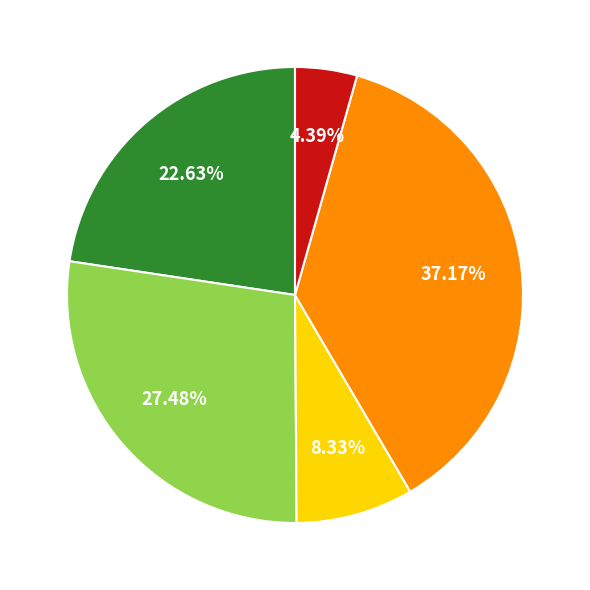

Is there any slice that represents more than half of the pie?

No